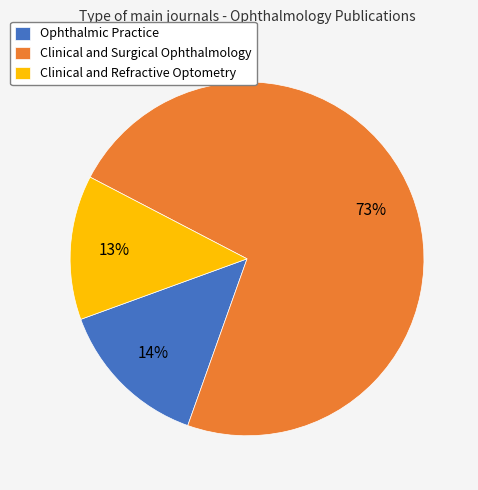

Approximately how many times larger is the value at Clinical and Refractive Optometry compared to Clinical and Surgical Ophthalmology?

0.2